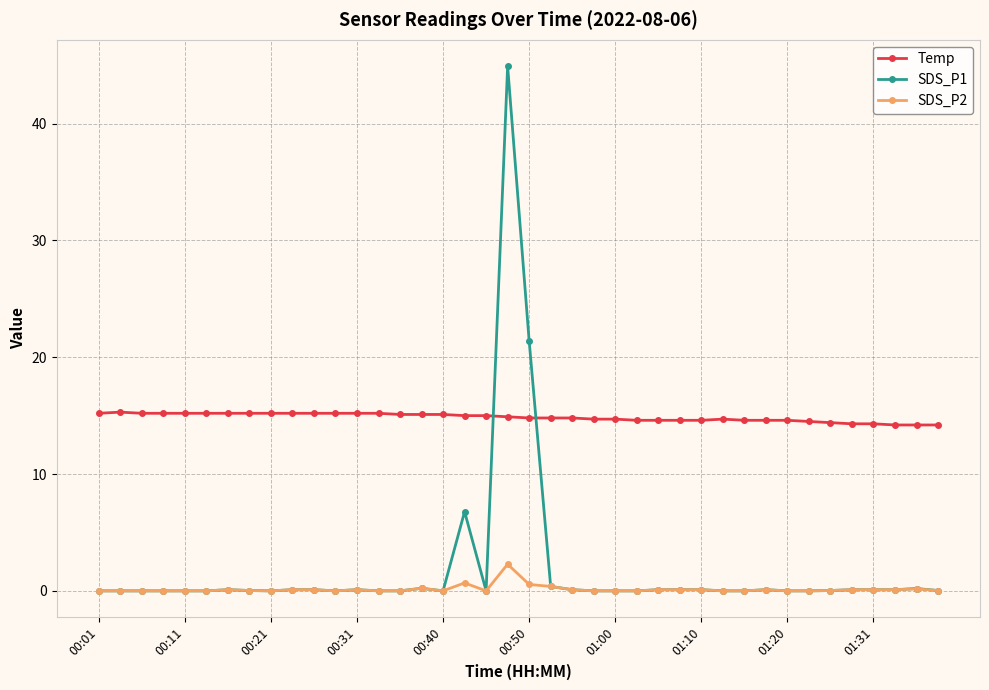

What is the value of the Temp point at the 2nd from the left?

15.3